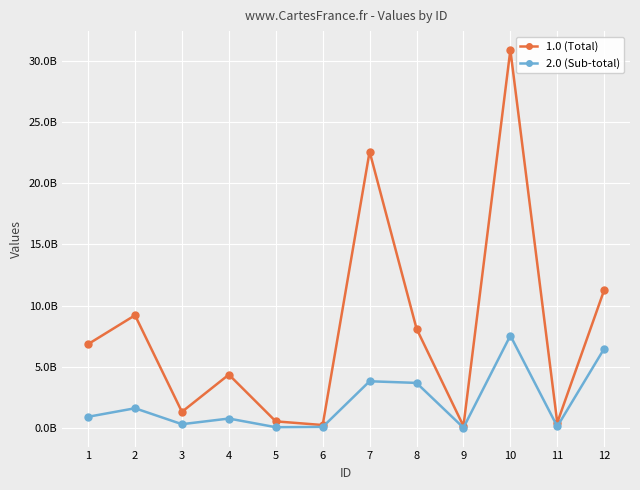

Between 5 and 7, which is larger?

7